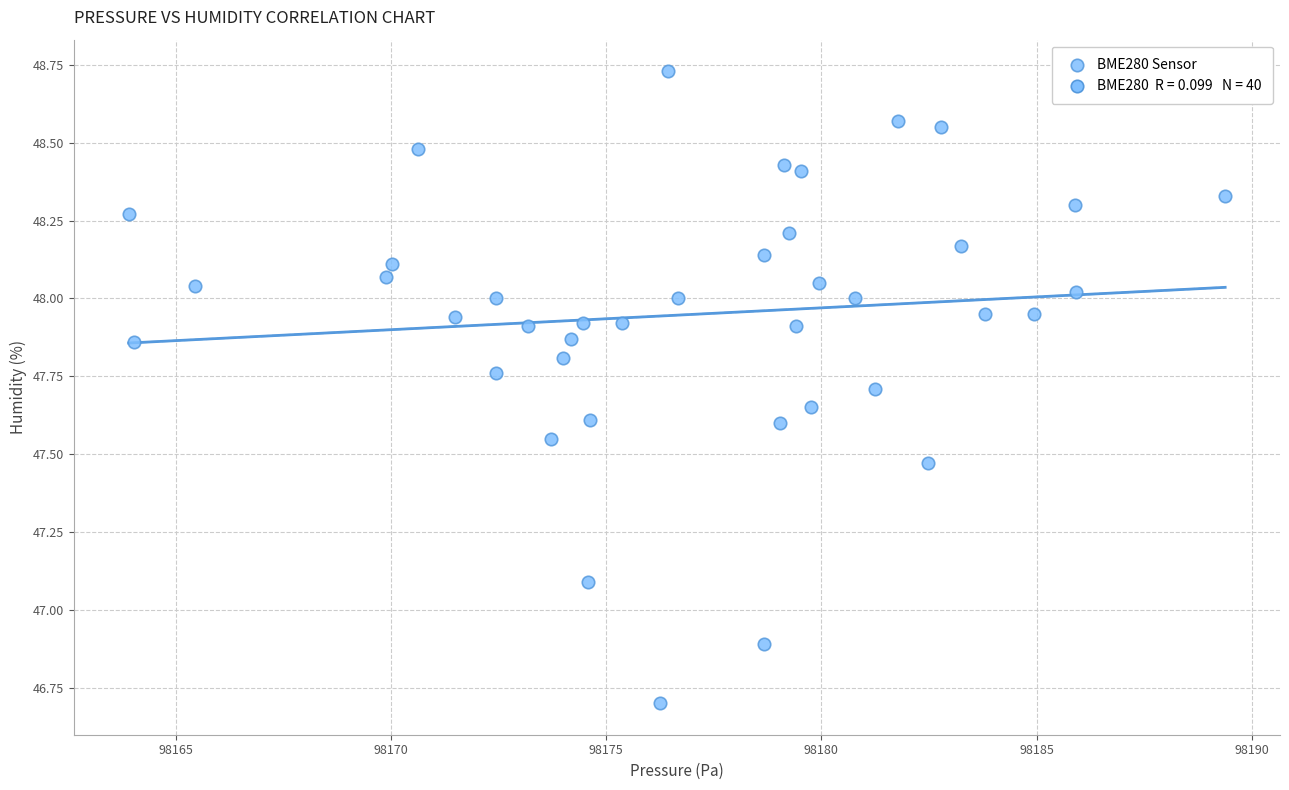

What is the range of Y values (max minus min)?

2.0